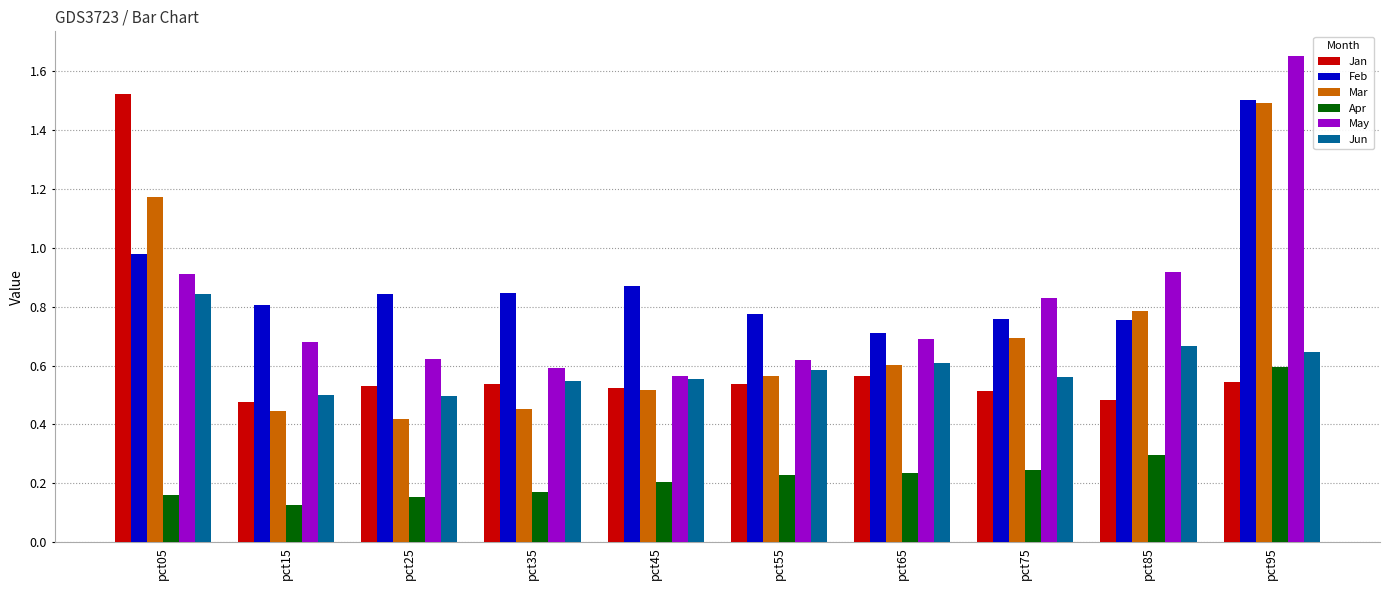

What is the difference between the maximum and minimum values in the Mar series?

1.1